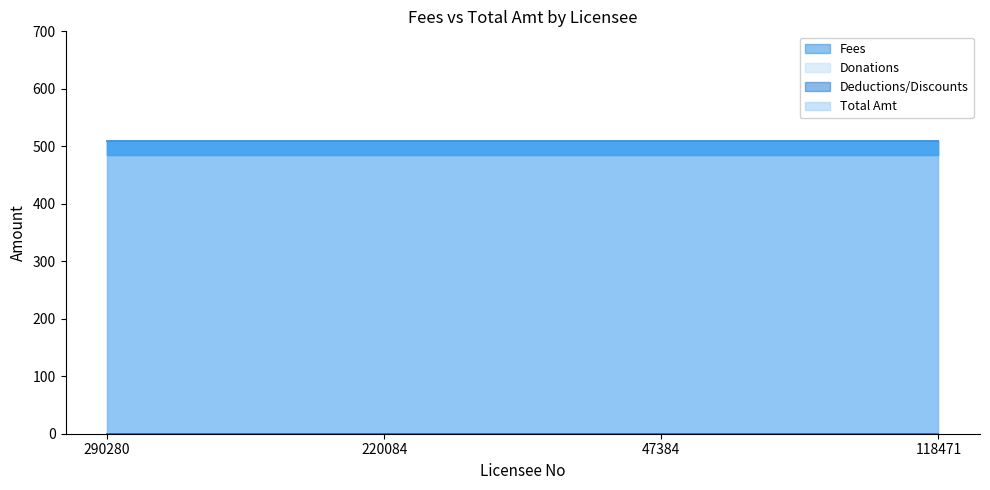

What is the difference between the highest and lowest values at 47384?

510